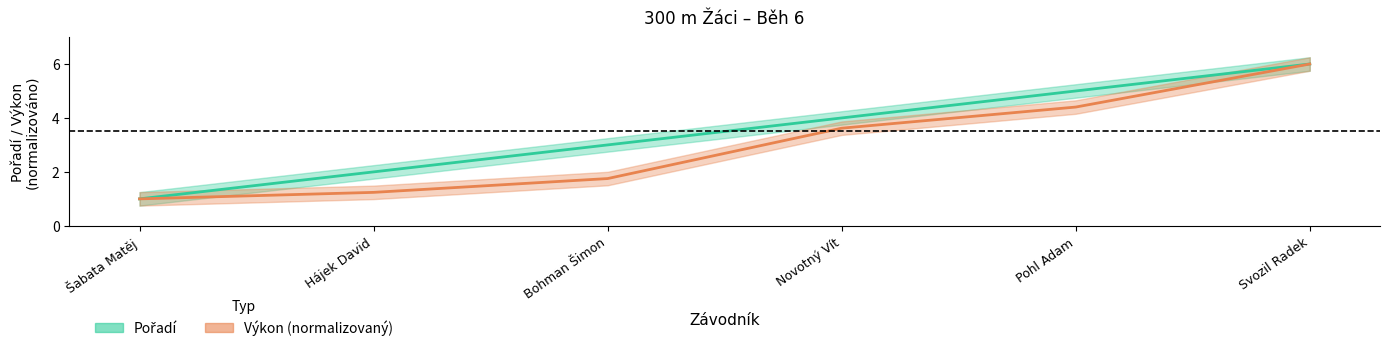

Reading left to right, what are all the values shown in this chart?

Pořadí: Šabata Matěj=1.0	Hájek David=2.0	Bohman Šimon=3.0	Novotný Vít=4.0	Pohl Adam=5.0	Svozil Radek=6.0
Výkon: Šabata Matěj=1.0	Hájek David=1.2	Bohman Šimon=1.8	Novotný Vít=3.6	Pohl Adam=4.4	Svozil Radek=6.0